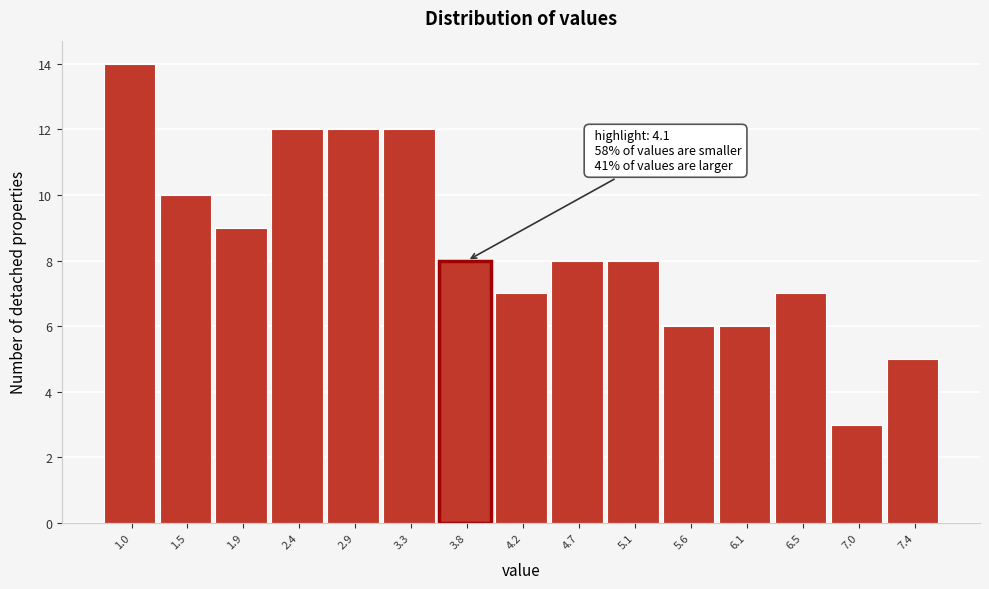

Reading right to left, transcribe all the data shown in this chart.

7.4=5	7.0=3	6.5=7	6.1=6	5.6=6	5.1=8	4.7=8	4.2=7	3.8=8	3.3=12	2.9=12	2.4=12	1.9=9	1.5=10	1.0=14